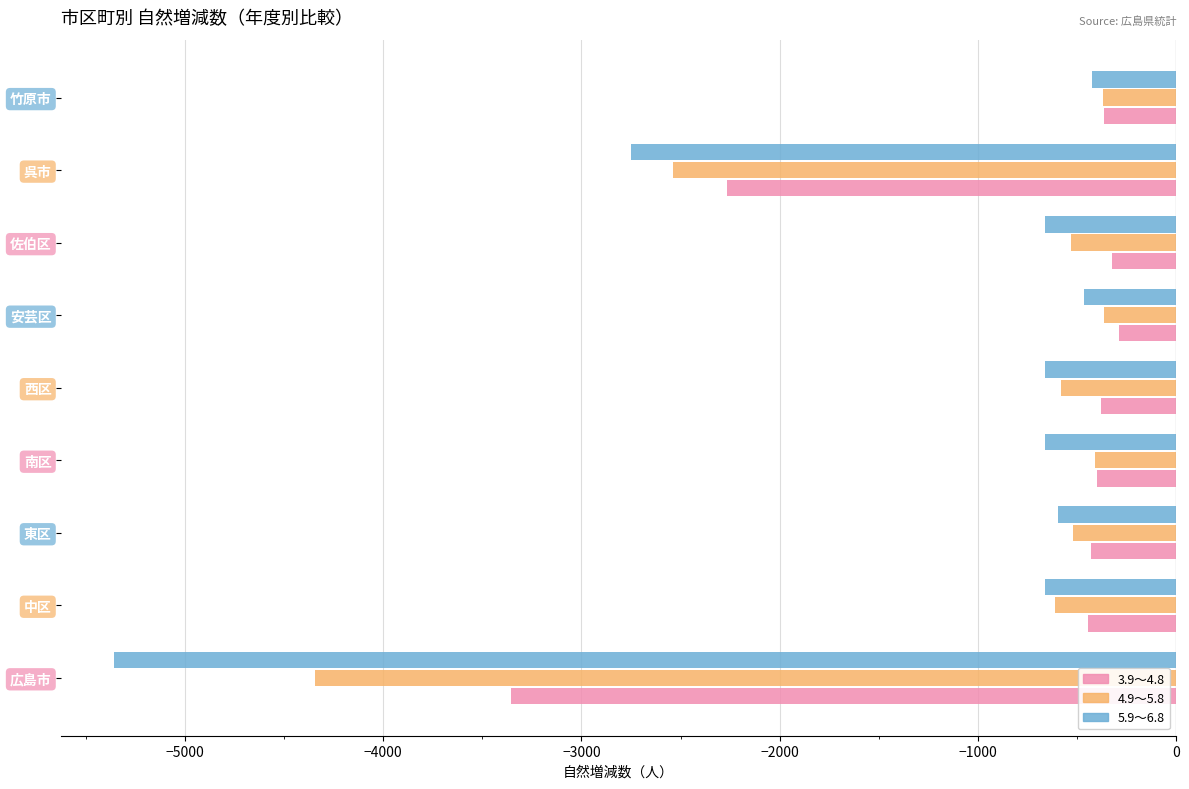

At which category is the sum across all series the highest?

安芸区